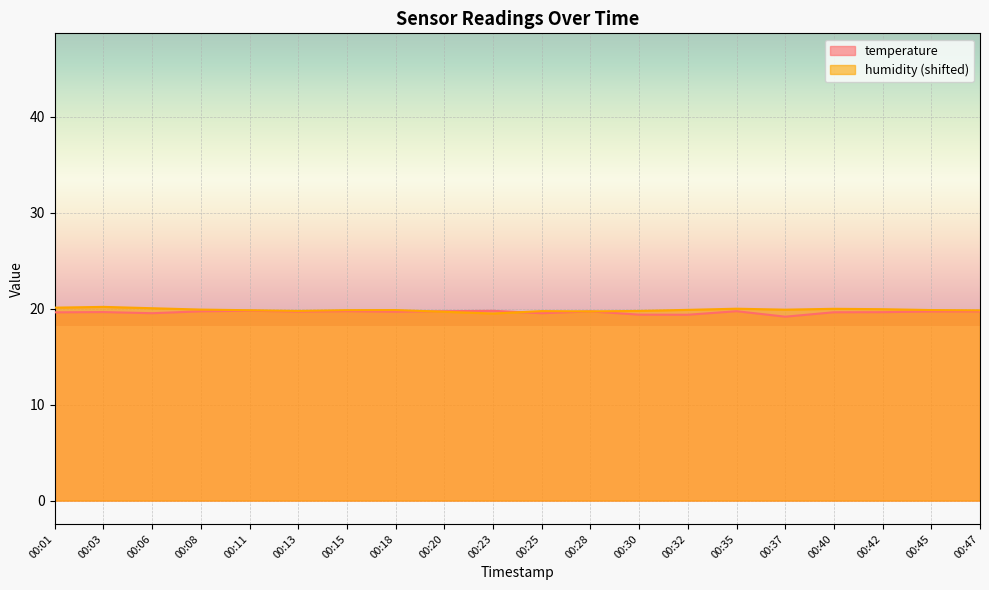

What is the difference between the highest and lowest values at 00:37?

0.7